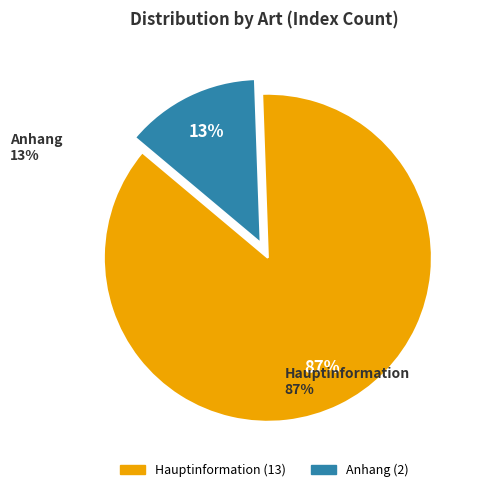

To the nearest percent, what is the average slice percentage?

50%